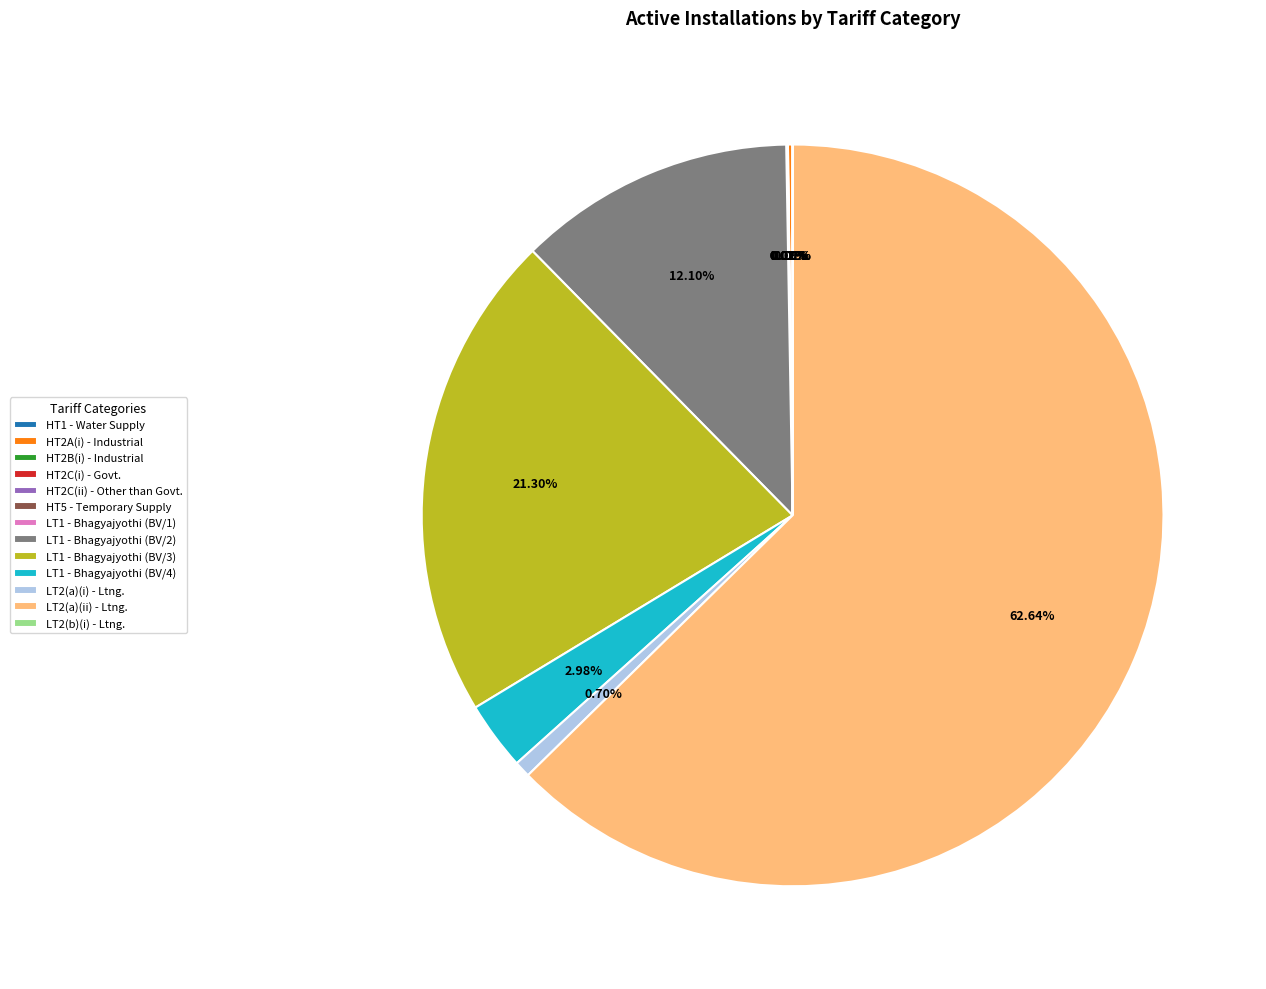

Approximately how many times larger is the value at LT1 - Bhagyajyothi (BV/3) compared to LT2(a)(i) - Ltng.?

30.2